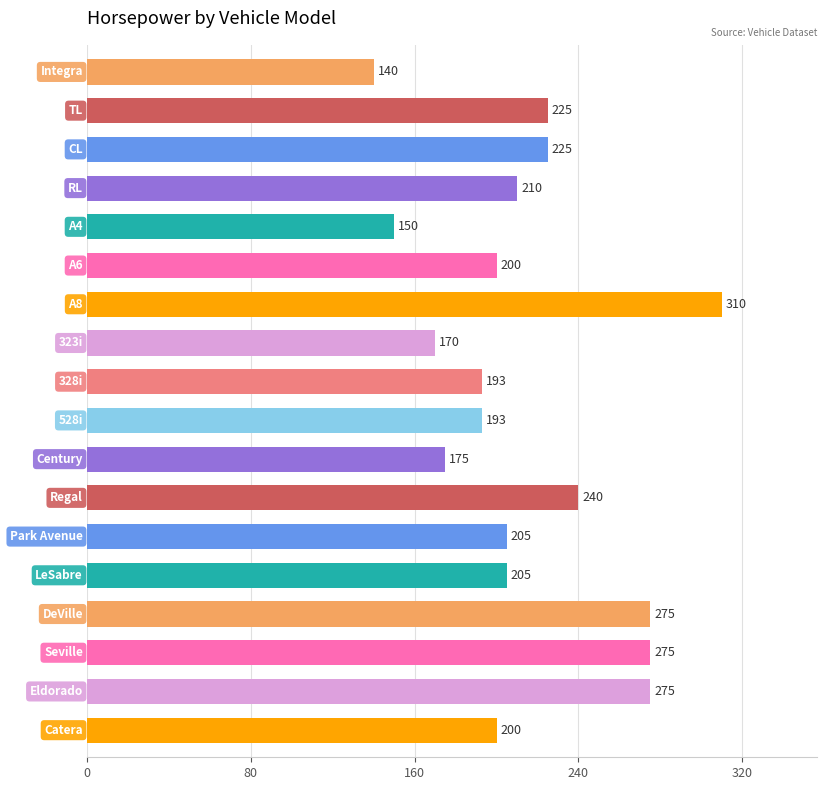

Reading top to bottom, what are all the values shown in this chart?

140	225	225	210	150	200	310	170	193	193	175	240	205	205	275	275	275	200